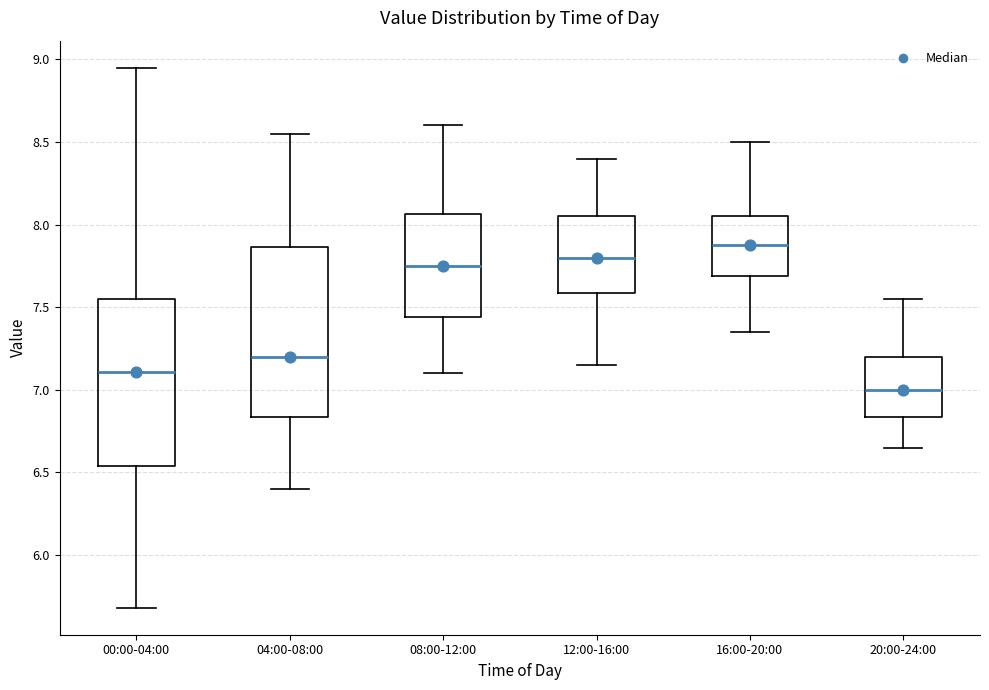

Reading left to right, transcribe this box plot: for each box, give where its median line is, the range the box spans, and where its two whiskers end, as read against the y-axis. The values are not printed on the chart, so give them approximately, as read against the axis.

00:00-04:00: median 7.10, box 6.55 to 7.55, whiskers 5.70 to 8.95
04:00-08:00: median 7.20, box 6.85 to 7.85, whiskers 6.40 to 8.55
08:00-12:00: median 7.75, box 7.45 to 8.05, whiskers 7.10 to 8.60
12:00-16:00: median 7.80, box 7.60 to 8.05, whiskers 7.15 to 8.40
16:00-20:00: median 7.90, box 7.70 to 8.05, whiskers 7.35 to 8.50
20:00-24:00: median 7.00, box 6.85 to 7.20, whiskers 6.65 to 7.55